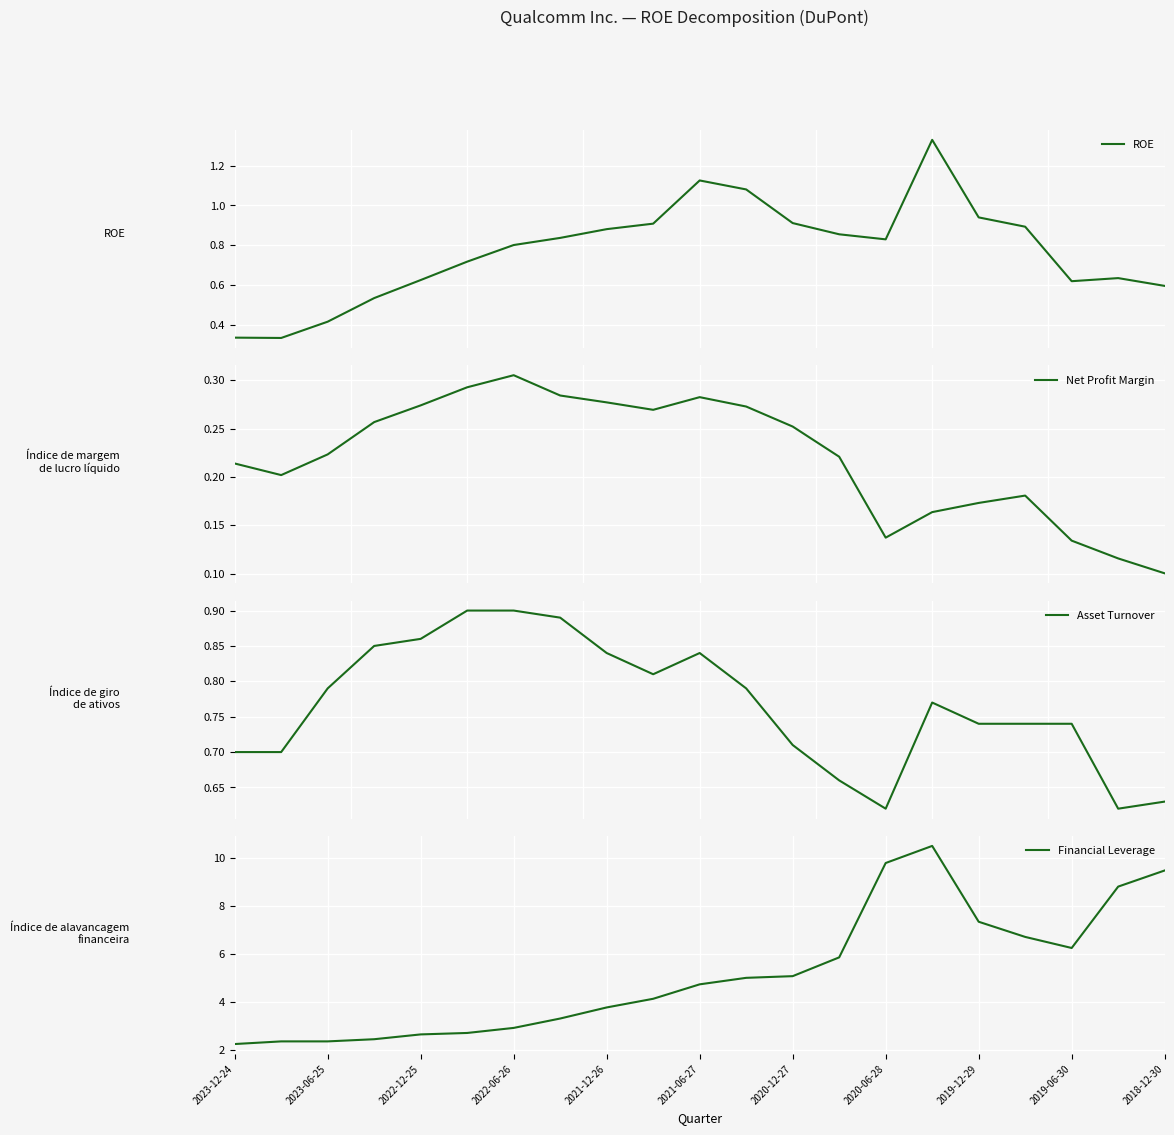

Does the chart display data point markers on the line(s)?

No